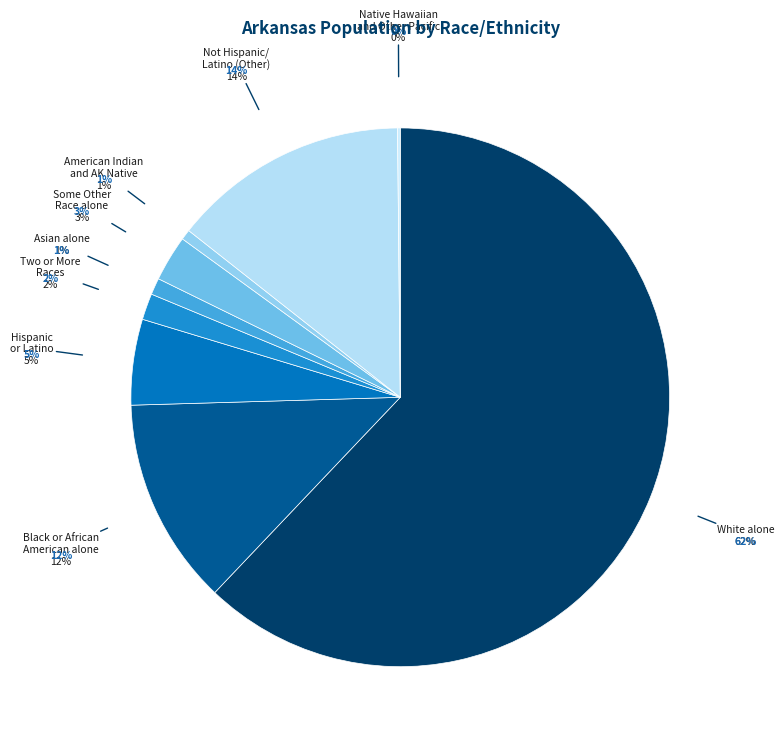

Which has a higher value, Some Other Race alone or White alone?

White alone